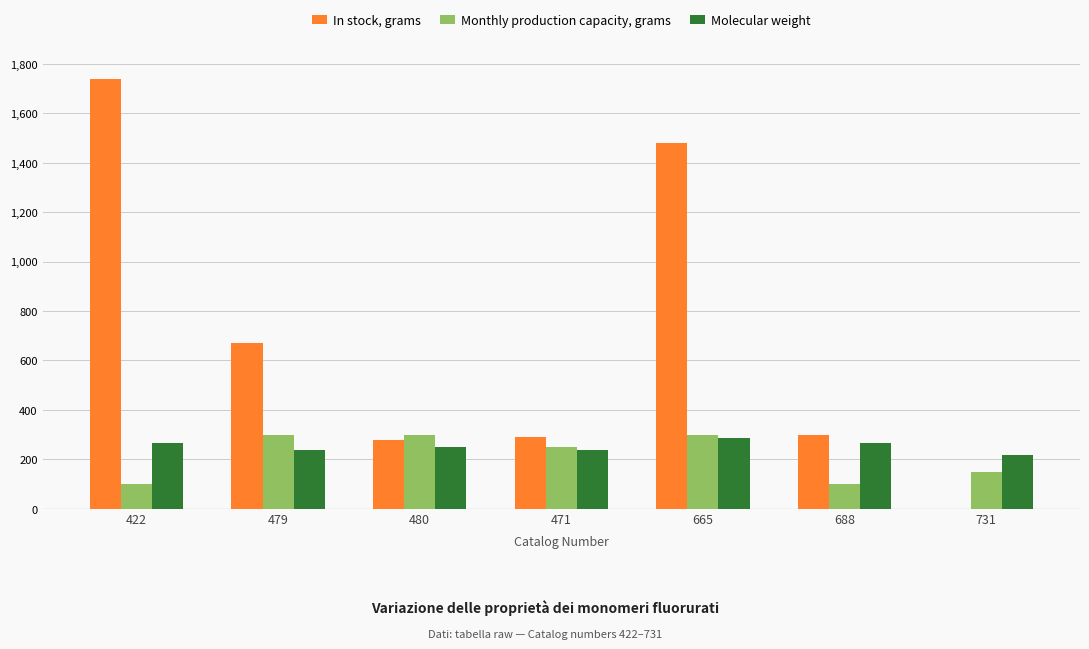

What are all the series names shown in the legend?

In stock, grams, Monthly production capacity, grams, Molecular weight